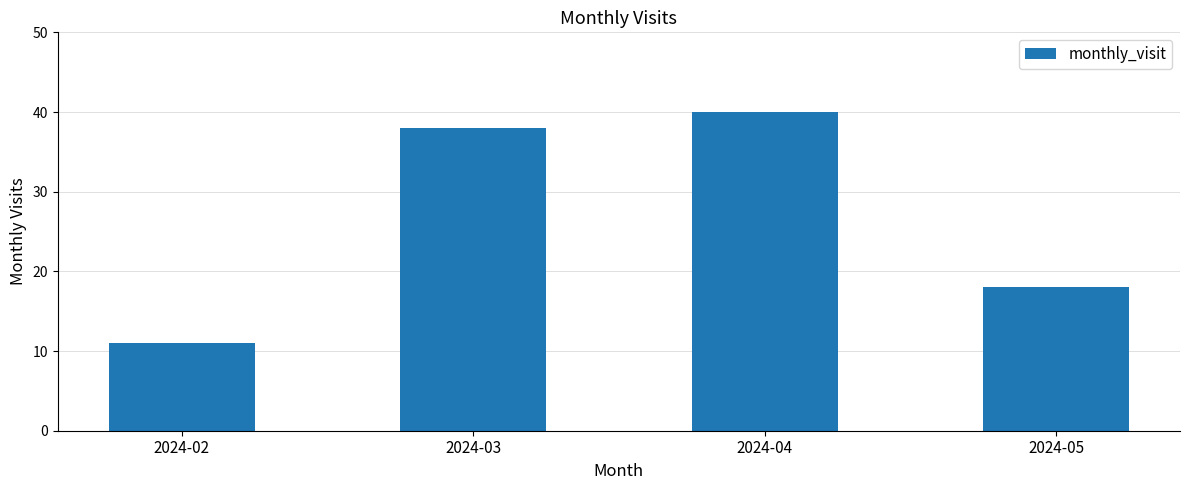

Between 2024-05 and 2024-02, which is larger?

2024-05